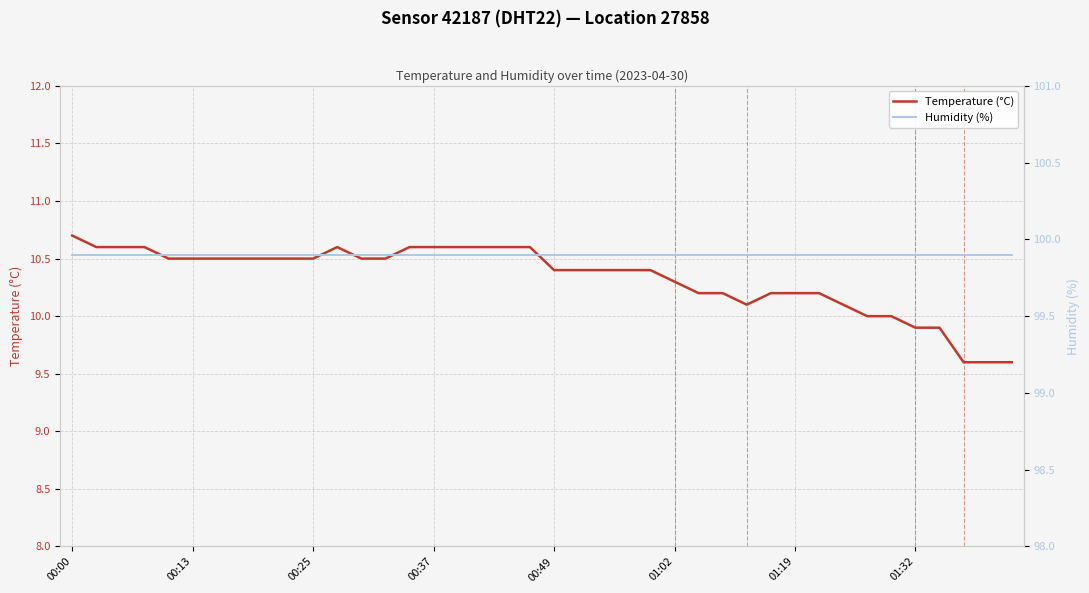

True or false: Humidity (%) and Temperature (°C) cross at least once.

False